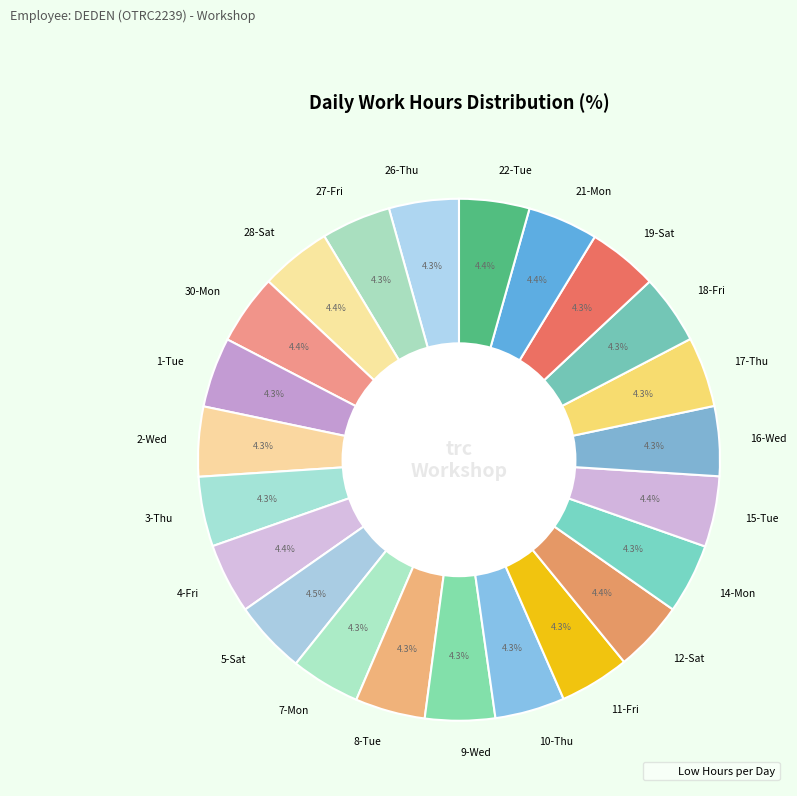

What is the ratio of the value at 3-Thu to the value at 19-Sat?

1.0